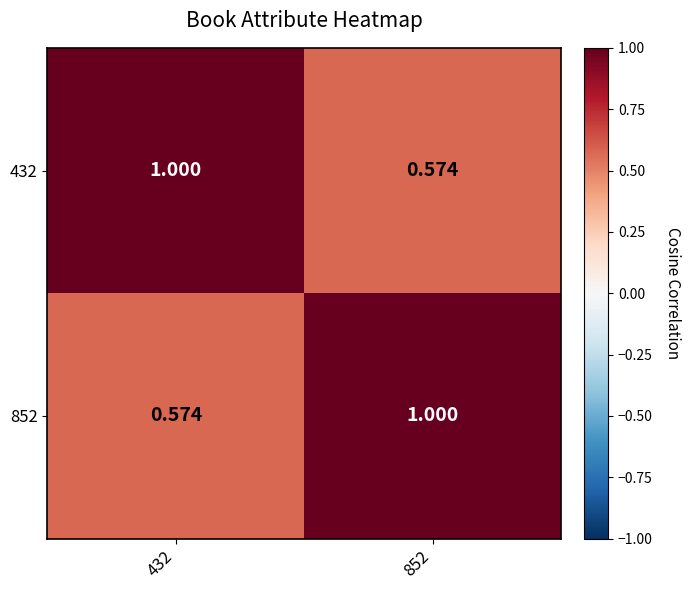

At how many categories does at least one series exceed 0?

2